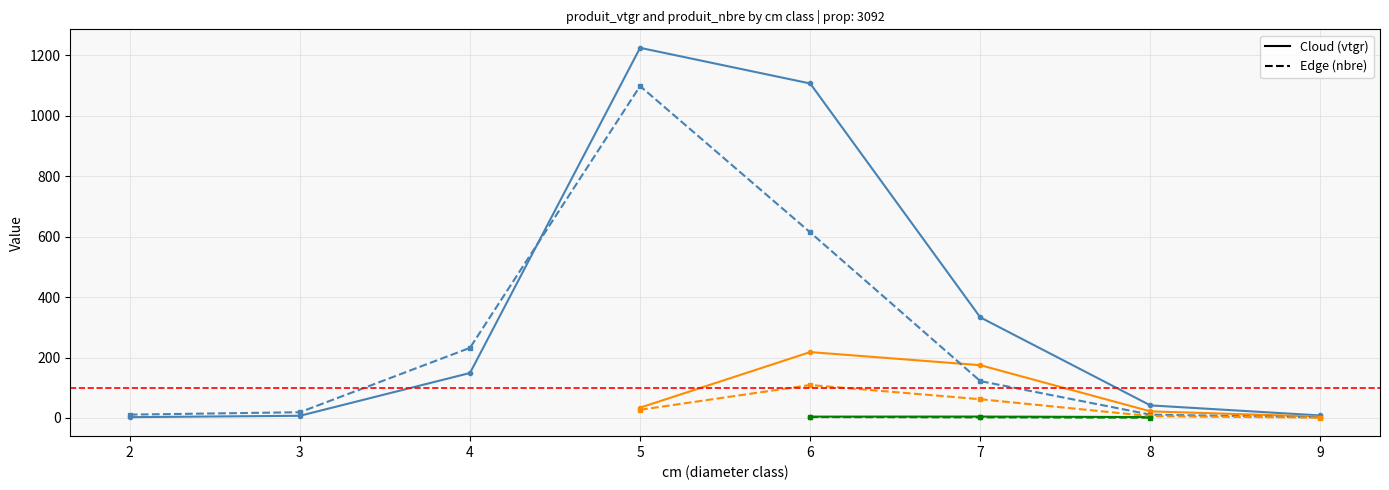

True or false: produit_nbre has a value of 22.5 at 10.

False